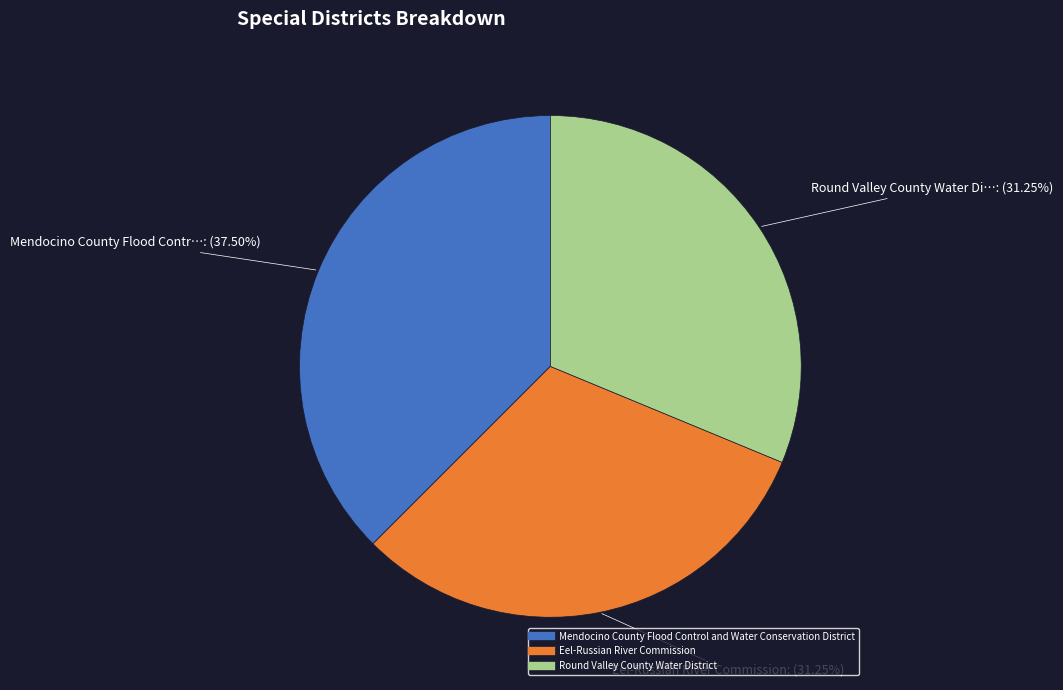

What is the total percentage of Eel-Russian River Commission and Round Valley County Water District?

62.5%